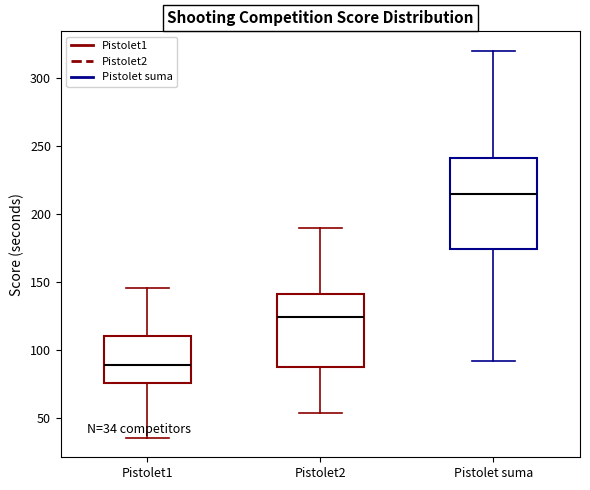

Comparing the boxes themselves (not the whiskers), which one is the tallest?

Pistolet suma